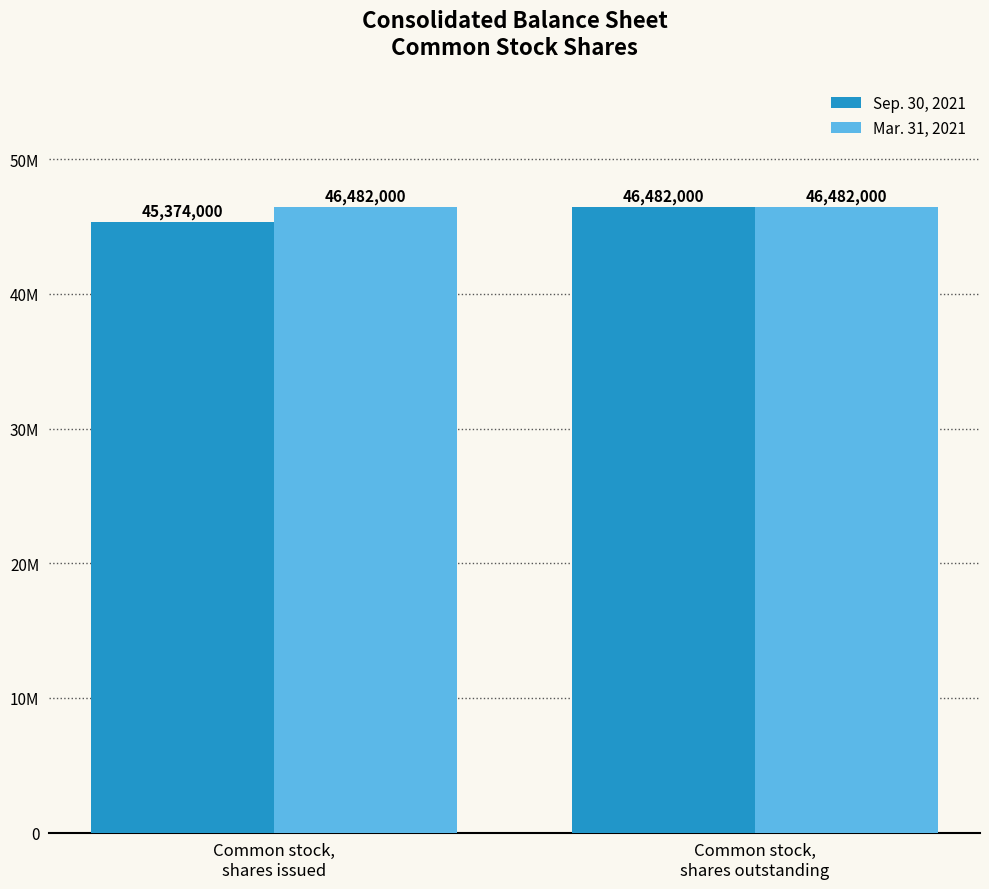

Reading left to right, what are all the values shown in this chart?

Sep. 30, 2021: Common stock,
shares issued=45374000	Common stock,
shares outstanding=46482000
Mar. 31, 2021: Common stock,
shares issued=46482000	Common stock,
shares outstanding=46482000